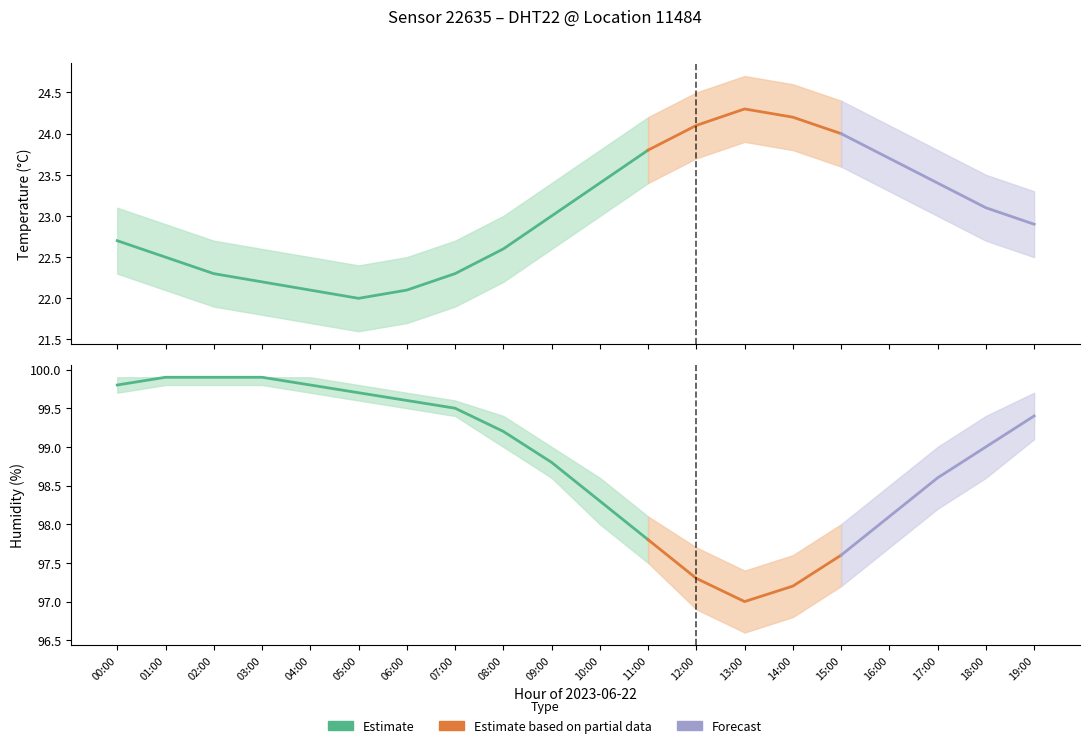

In temperature, how many points are lower than both neighbors (excluding endpoints)?

1